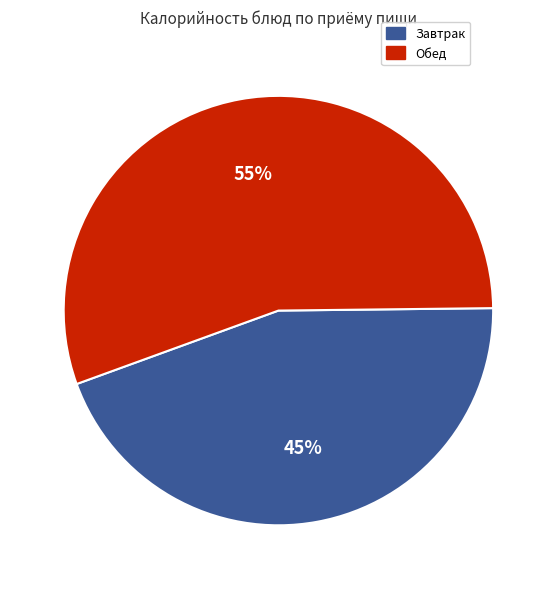

To the nearest percent, what is the average slice percentage?

50%